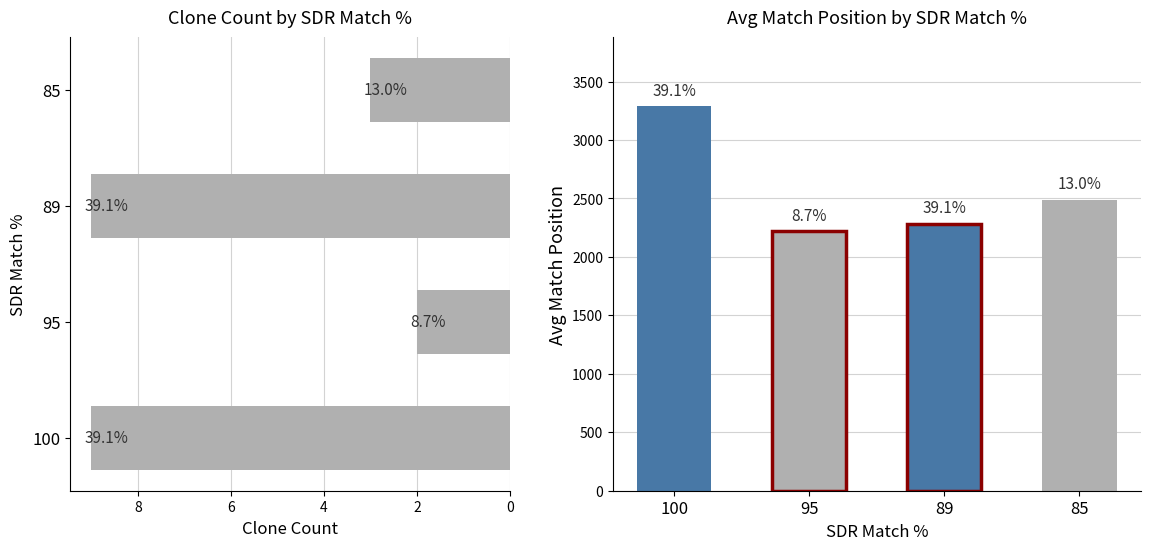

The Match Position series shows 1544 at 85. True or false?

False